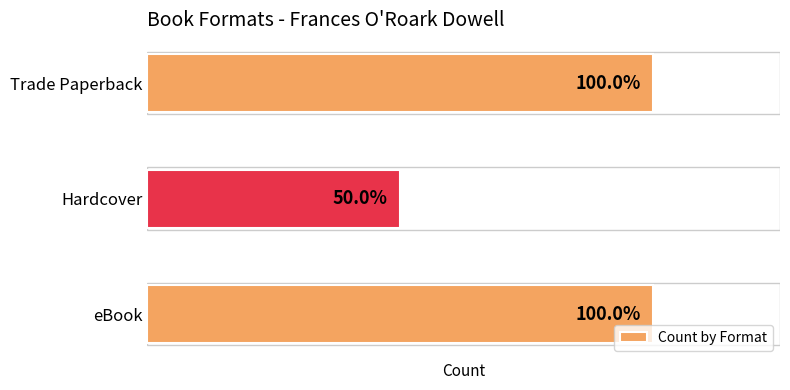

Does the chart contain any negative values?

No